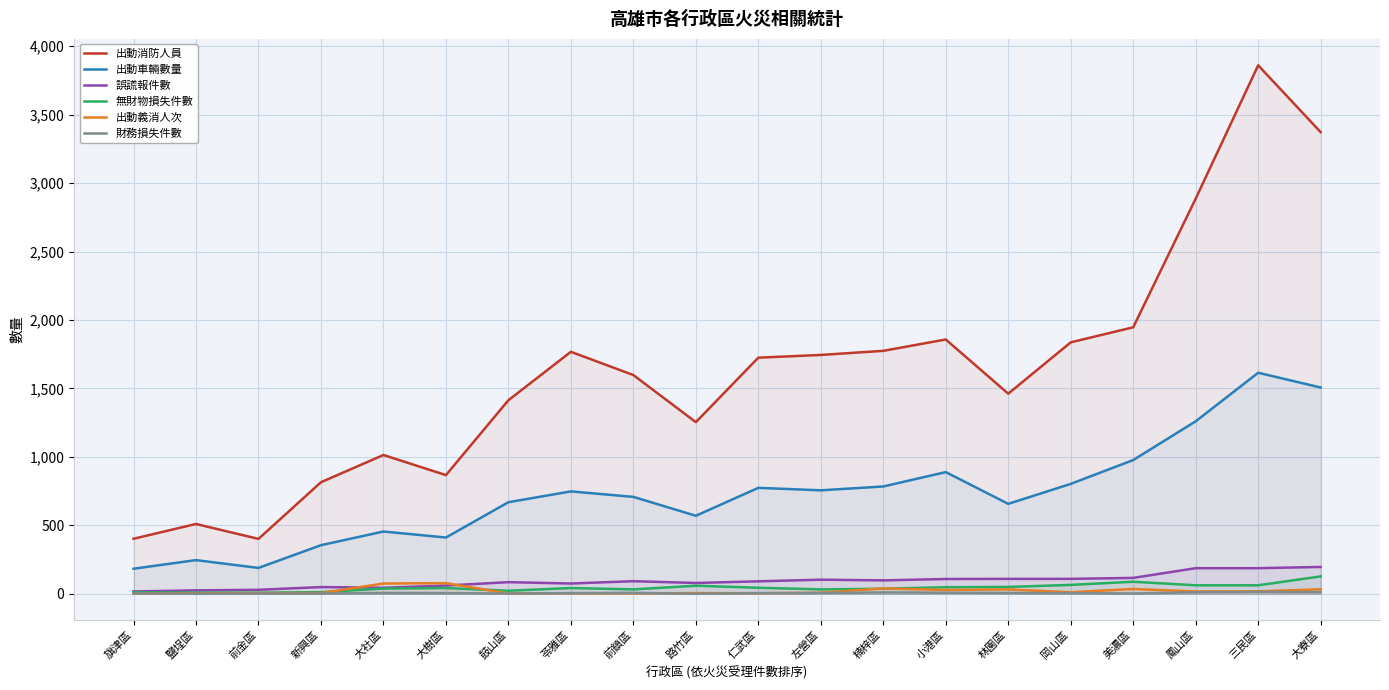

How many lines are shown in the chart?

6